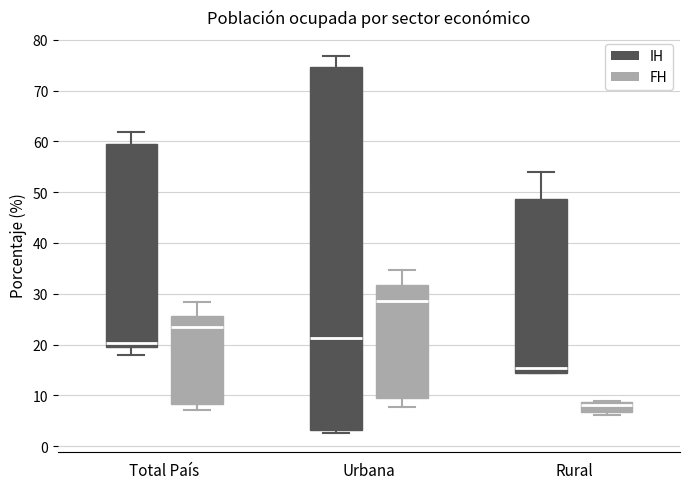

Comparing the boxes themselves (not the whiskers), which one is the tallest?

Urbana (IH)